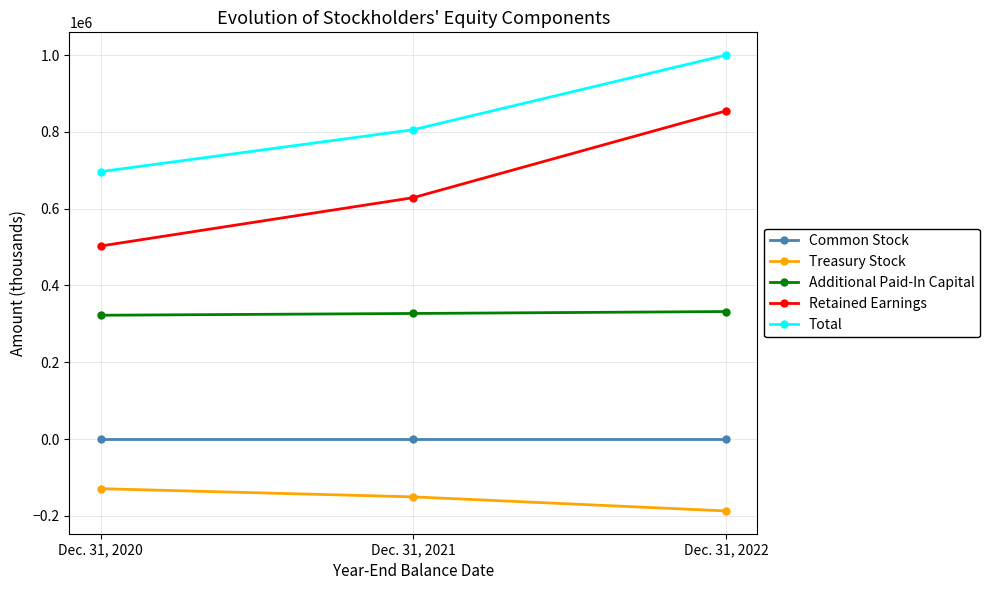

Rank the series by their maximum value, from lowest to highest.

Treasury Stock, Common Stock, Additional Paid-In Capital, Retained Earnings, Total